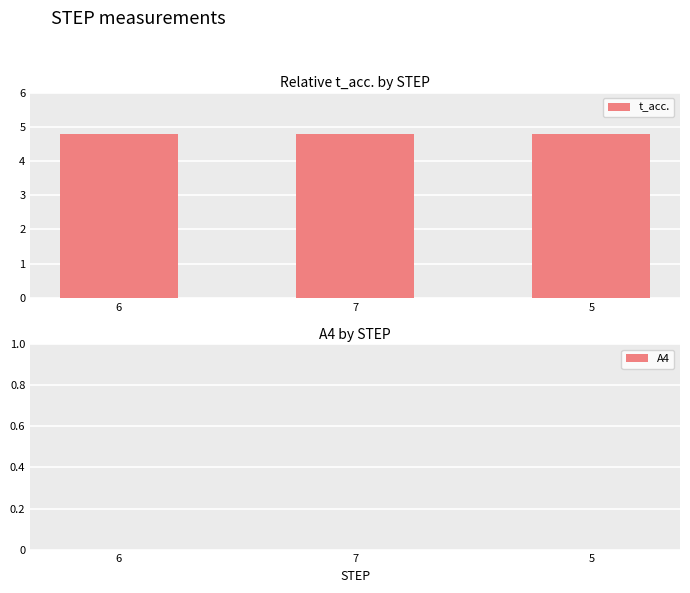

Which series has the largest total across all categories?

t_acc.